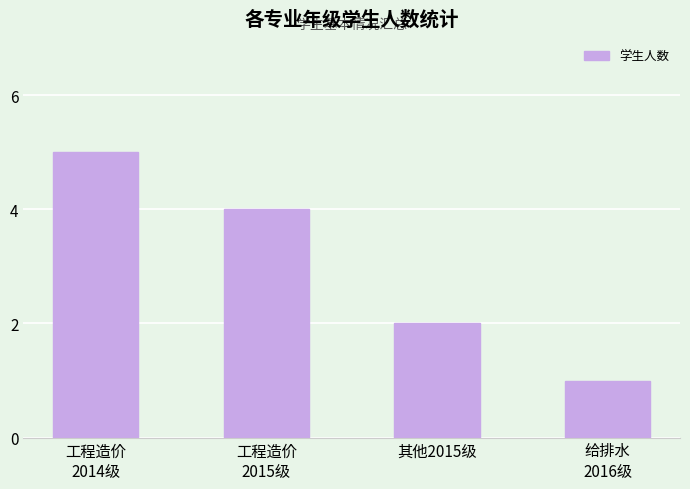

What is the difference between the maximum and second lowest values?

3